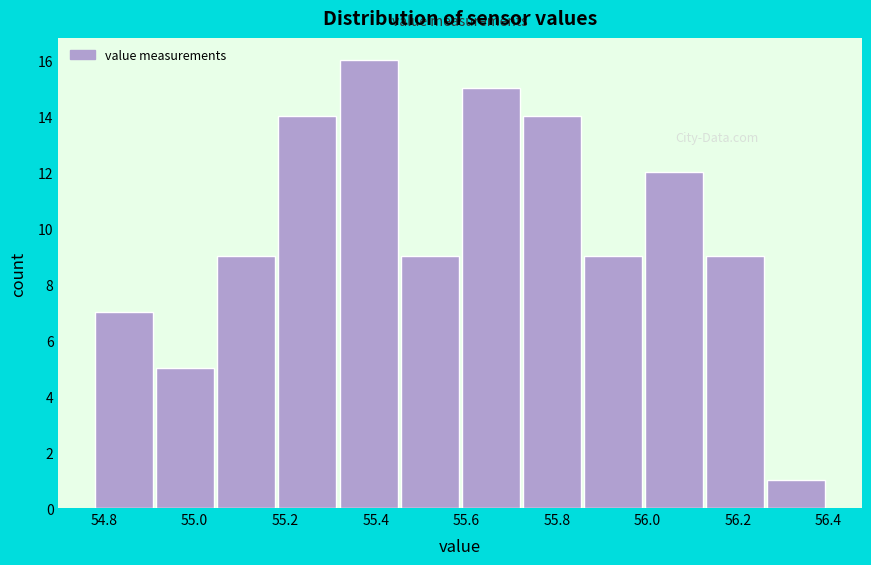

Reading left to right, transcribe this chart: for each bar, give the range it covers on the x-axis and its height. Neither the bar edges nor the heights are printed on the chart, so give them approximately, as read against the axes.

54.780 to 54.915: 7
54.915 to 55.050: 5
55.050 to 55.185: 9
55.185 to 55.320: 14
55.320 to 55.455: 16
55.455 to 55.590: 9
55.590 to 55.725: 15
55.725 to 55.860: 14
55.860 to 55.995: 9
55.995 to 56.130: 12
56.130 to 56.265: 9
56.265 to 56.400: 1